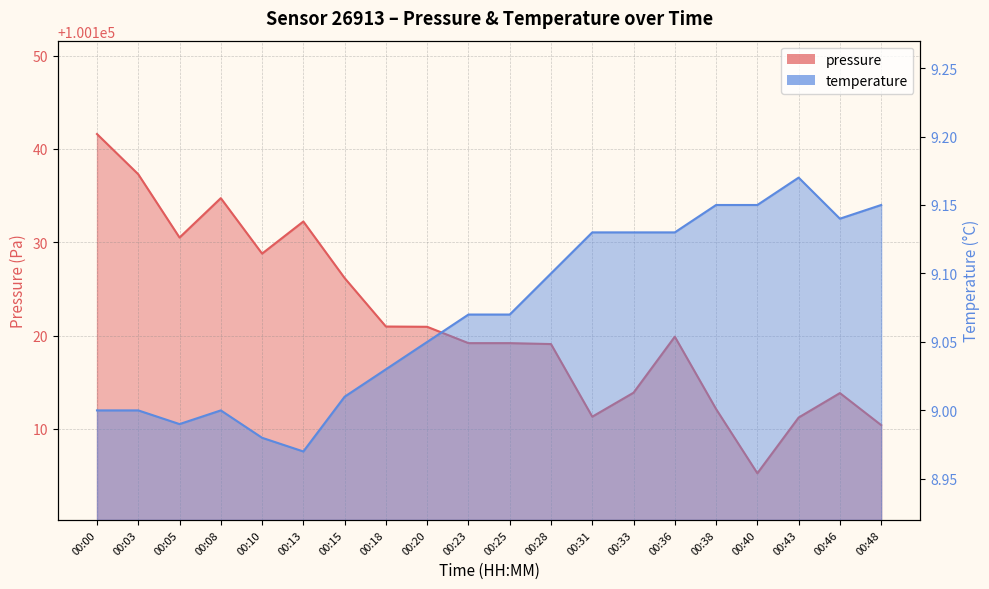

What is the sum of all pressure values?

2002428.6